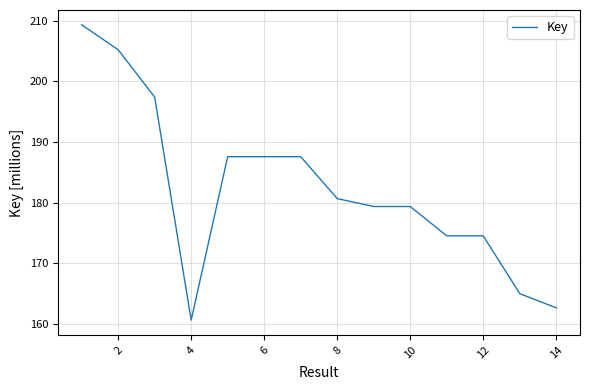

What is the greatest value displayed?

209.3